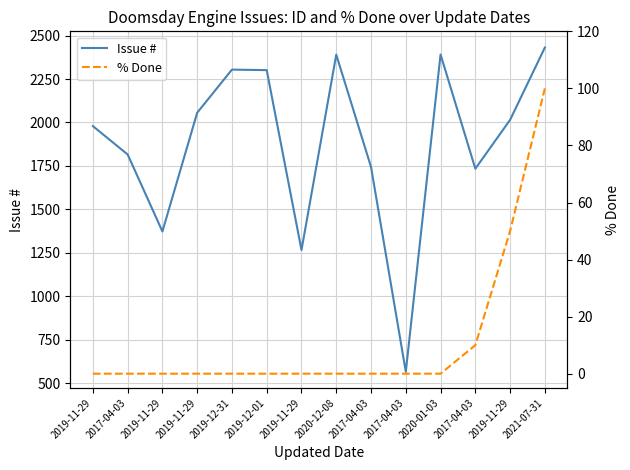

At how many categories does at least one series exceed 2172?

5